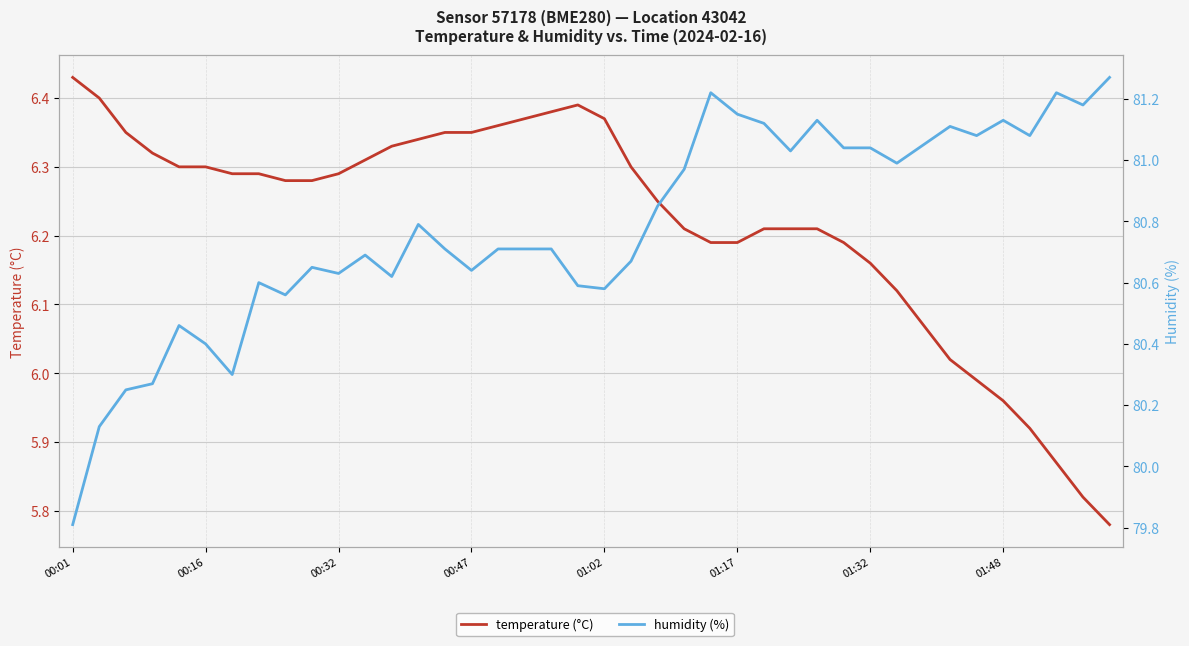

The value of temperature (°C) at 32 is 6.1. True or false?

True